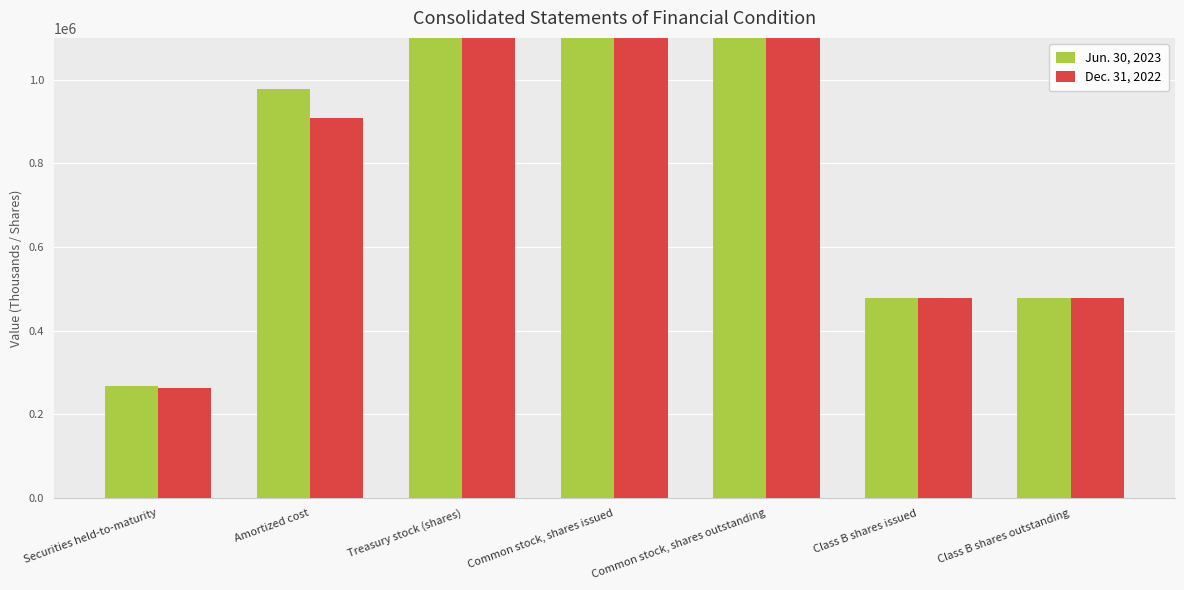

What is the minimum value for Jun. 30, 2023?

267045